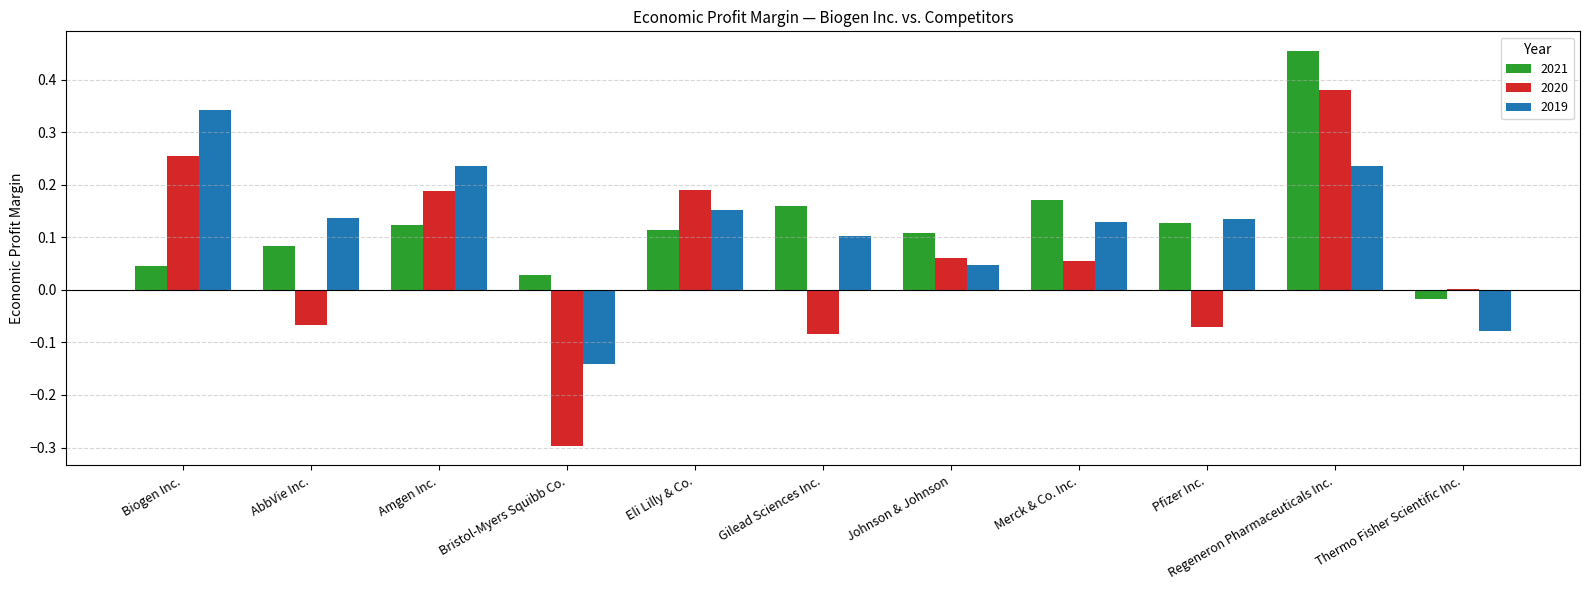

What is the sum of the 2021 values at Regeneron Pharmaceuticals Inc. and Johnson & Johnson?

0.6